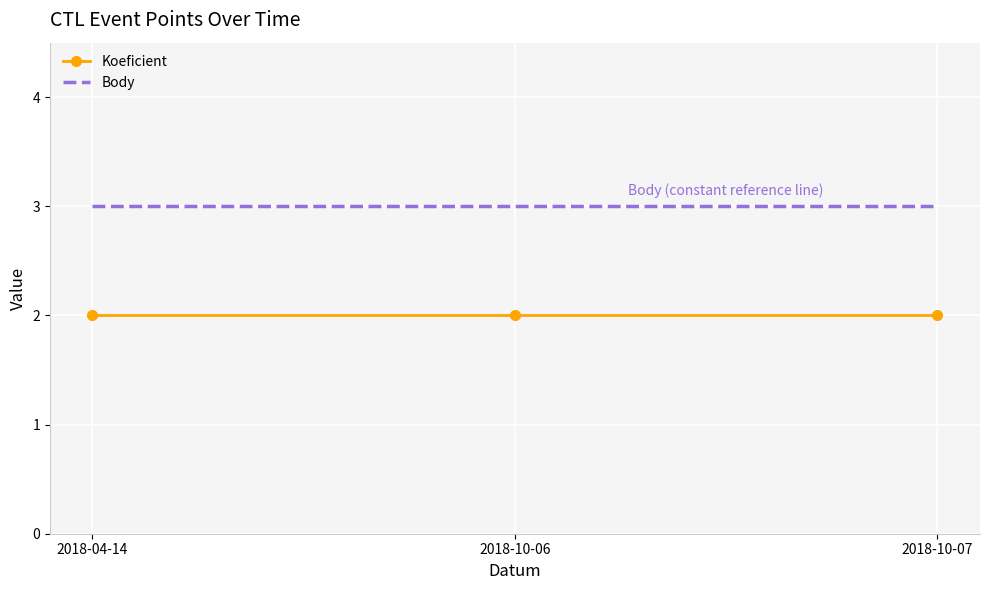

Reading left to right, transcribe all the data shown in this chart.

Koeficient: 2018-04-14=2	2018-10-06=2	2018-10-07=2
Body: 2018-04-14=3	2018-10-06=3	2018-10-07=3